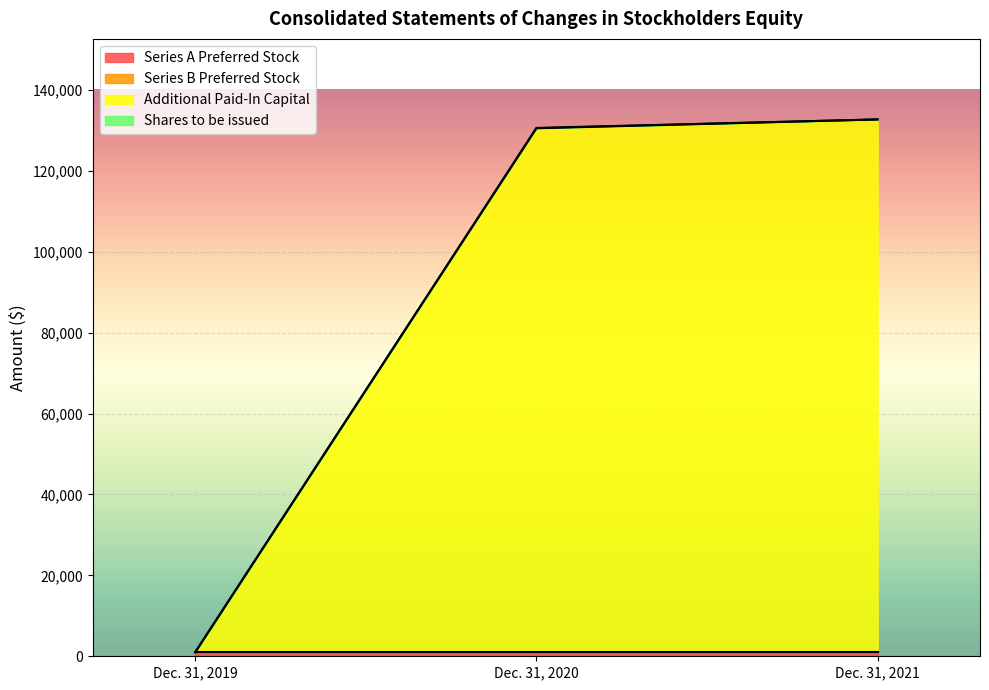

What is the difference between the maximum and minimum values in the Additional Paid-In Capital series?

131701